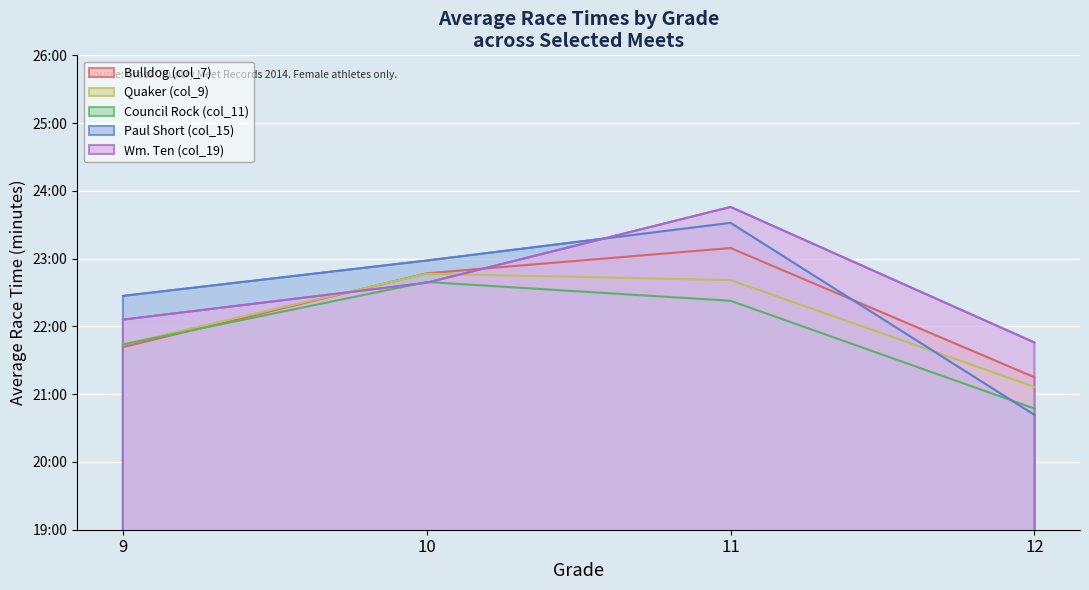

List the series in order of their peak value, highest first.

Wm. Ten (col_19), Paul Short (col_15), Bulldog (col_7), Quaker (col_9), Council Rock (col_11)